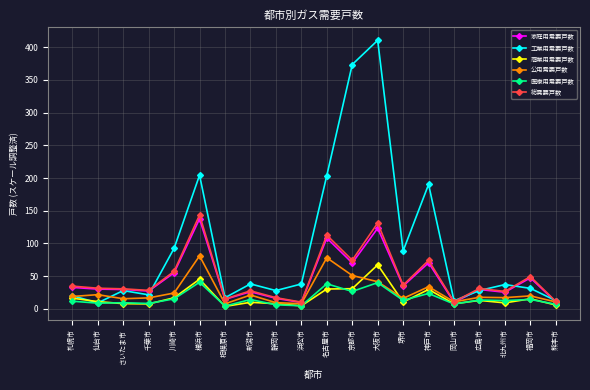

What is the difference between the 商業用需要戸数 values at 広島市 and 仙台市?

1.8